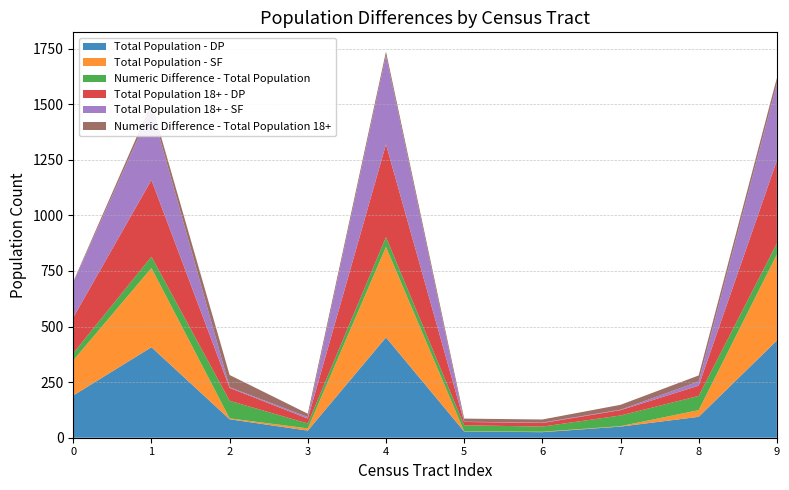

Reading left to right, extract all data points from this chart.

Total Population - DP: 190	407	83	32	451	28	25	50	94	437
Total Population - SF: 158	356	4	10	407	1	2	2	30	387
Numeric Difference - Total Population: 32	51	79	22	44	27	23	48	64	50
Total Population 18+ - DP: 161	345	58	22	417	15	16	24	46	372
Total Population 18+ - SF: 157	322	3	7	399	1	2	2	19	346
Numeric Difference - Total Population 18+: 4	23	55	15	18	14	14	22	27	26